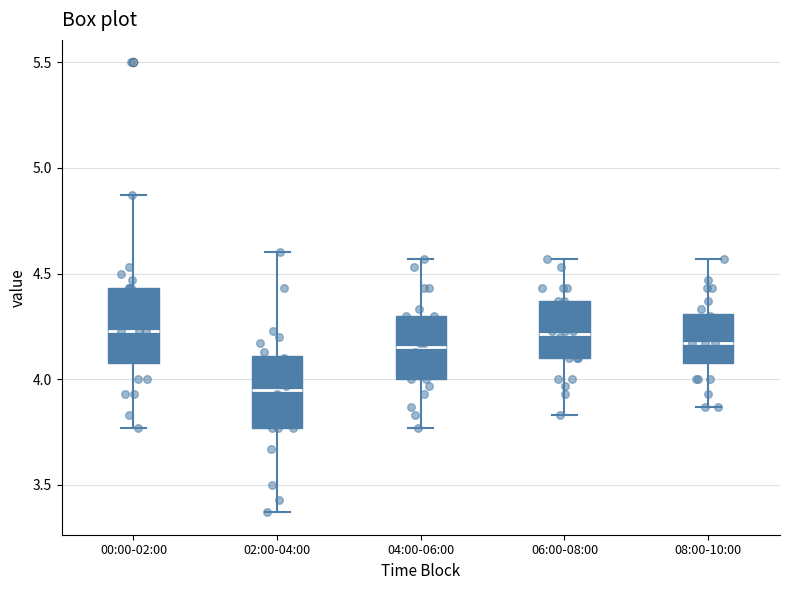

Which box has the lowest median line?

02:00-04:00